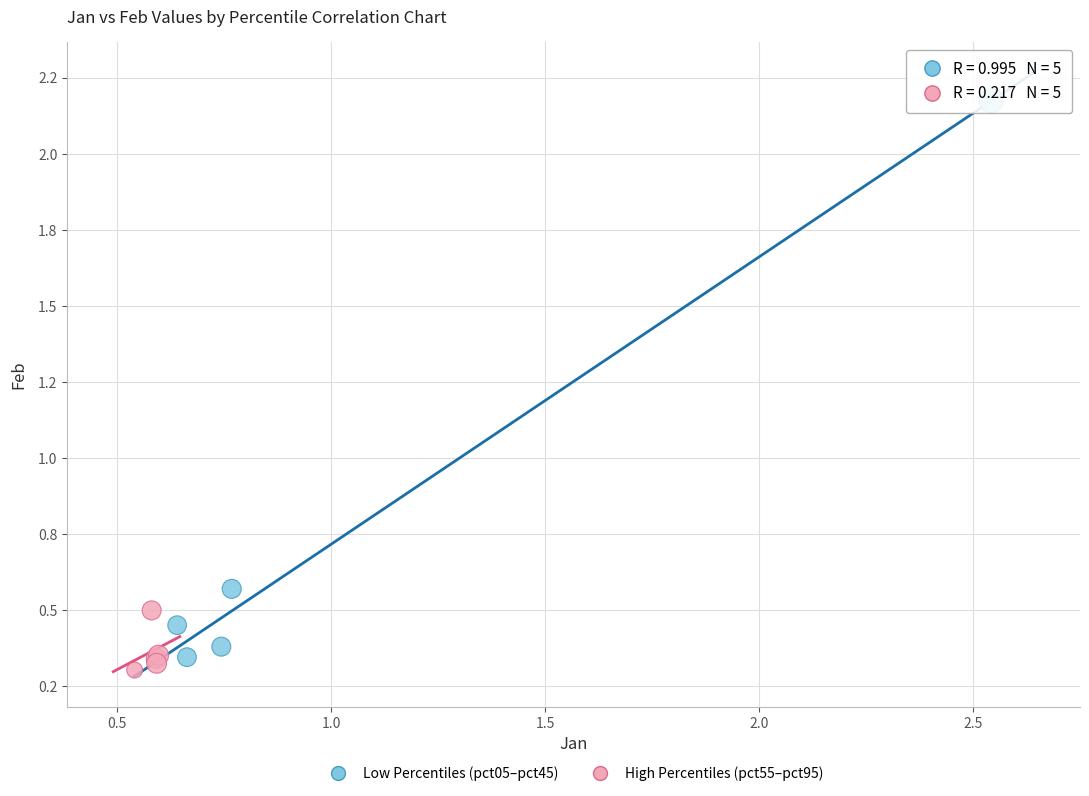

Which series contains the highest Y value?

Low Percentiles (pct05–pct45)